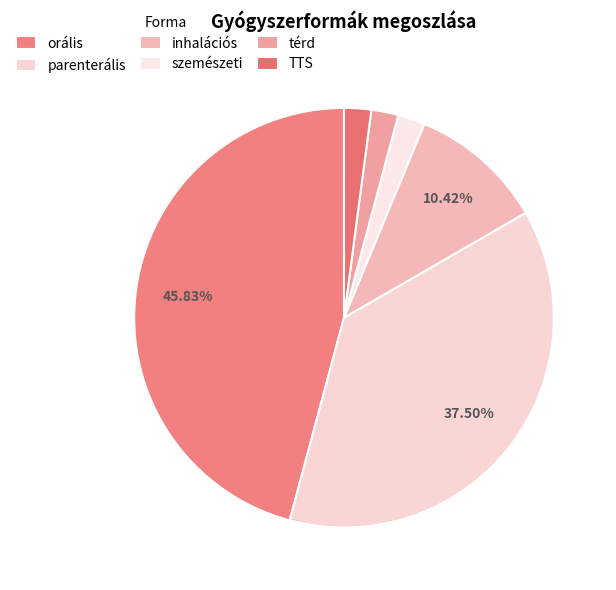

How many segments does this pie chart have?

6